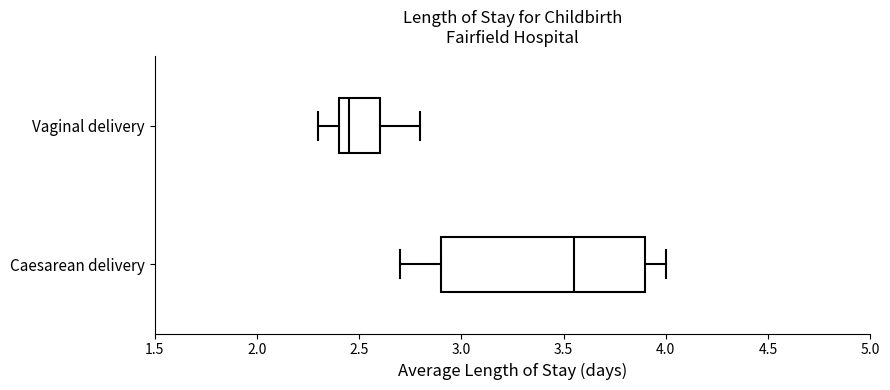

Where does the median line of the box for Caesarean delivery sit on the x-axis? The values are not printed on the chart, so give them approximately, as read against the axis.

3.55